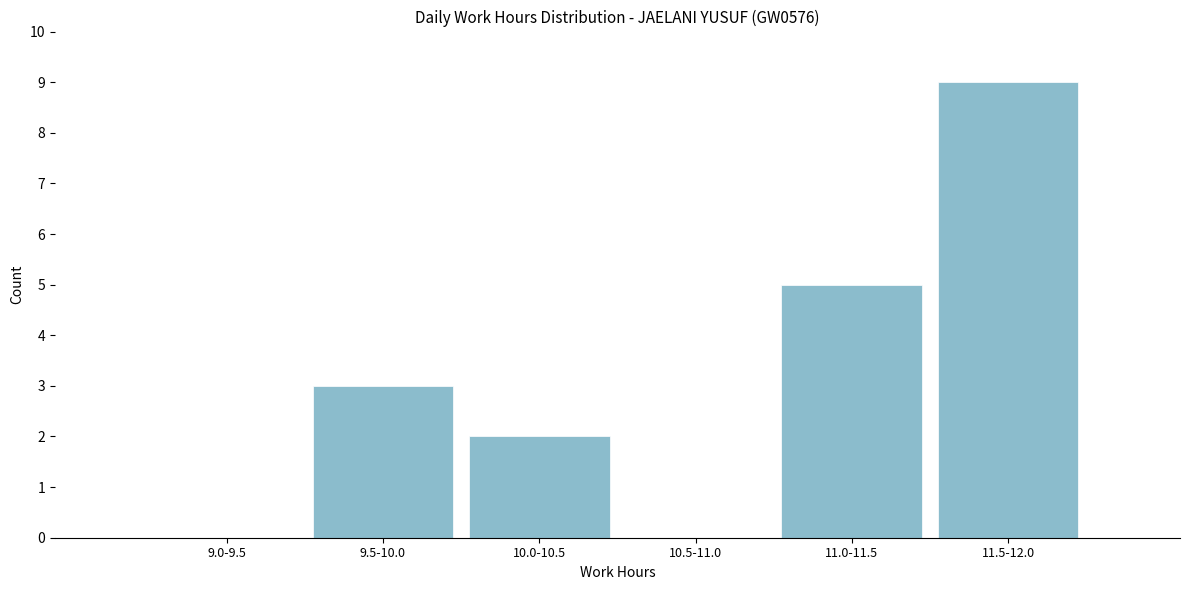

Reading right to left, extract all data points from this chart.

11.5-12.0=9	11.0-11.5=5	10.5-11.0=0	10.0-10.5=2	9.5-10.0=3	9.0-9.5=0